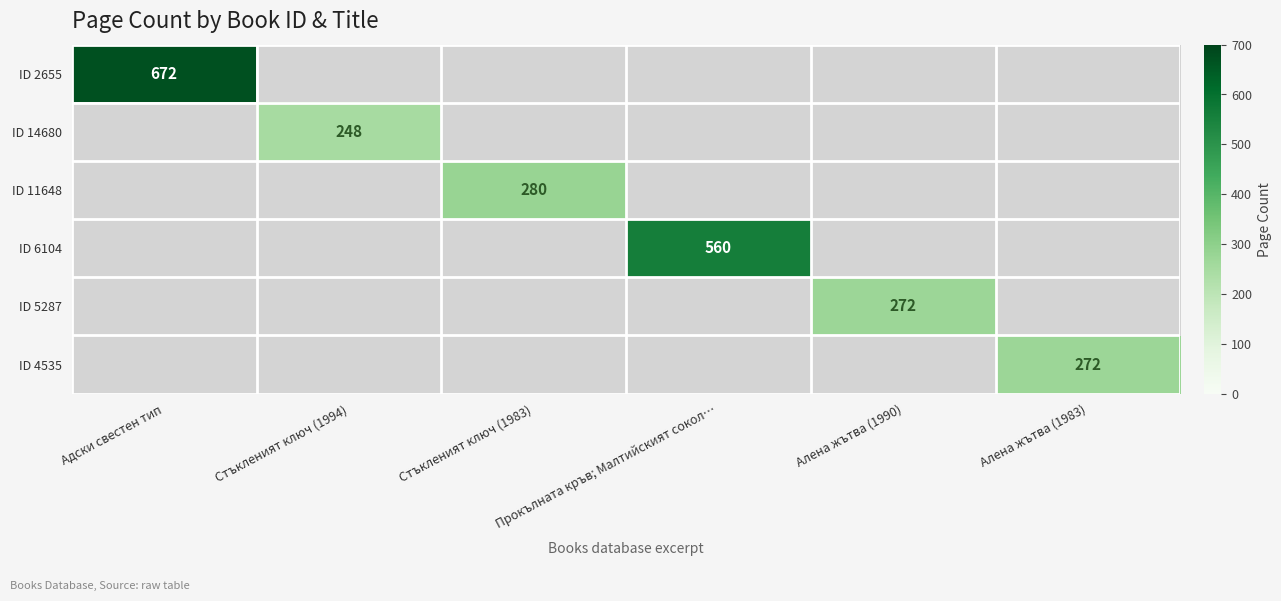

The value of ID 6104 at Прокълната кръв; Малтийският сокол… is 560. True or false?

True